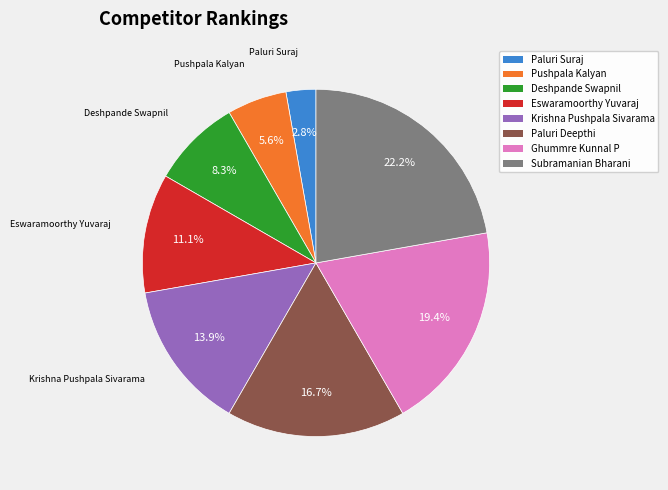

Count the number of slices in the pie.

8